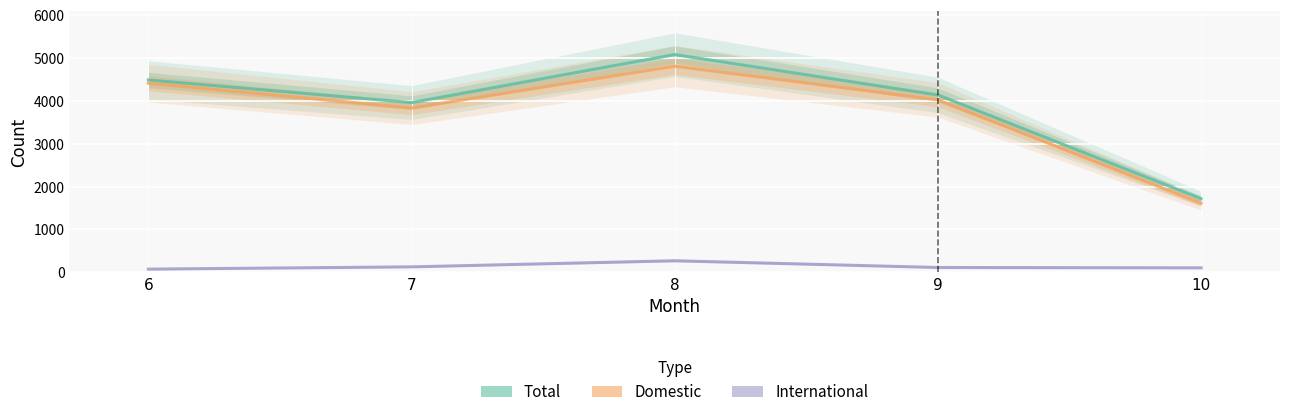

Reading left to right, transcribe all the data shown in this chart.

Total: 6=4486	7=3959	8=5078	9=4136	10=1717
Domestic: 6=4411	7=3831	8=4808	9=4023	10=1612
International: 6=75	7=128	8=270	9=113	10=105